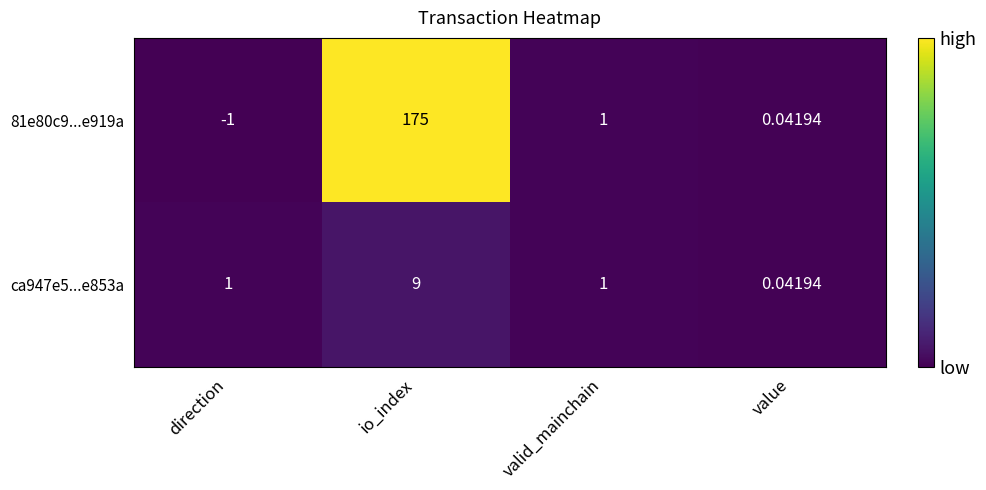

Where does the 81e80c9...e919a series first go above 1?

io_index